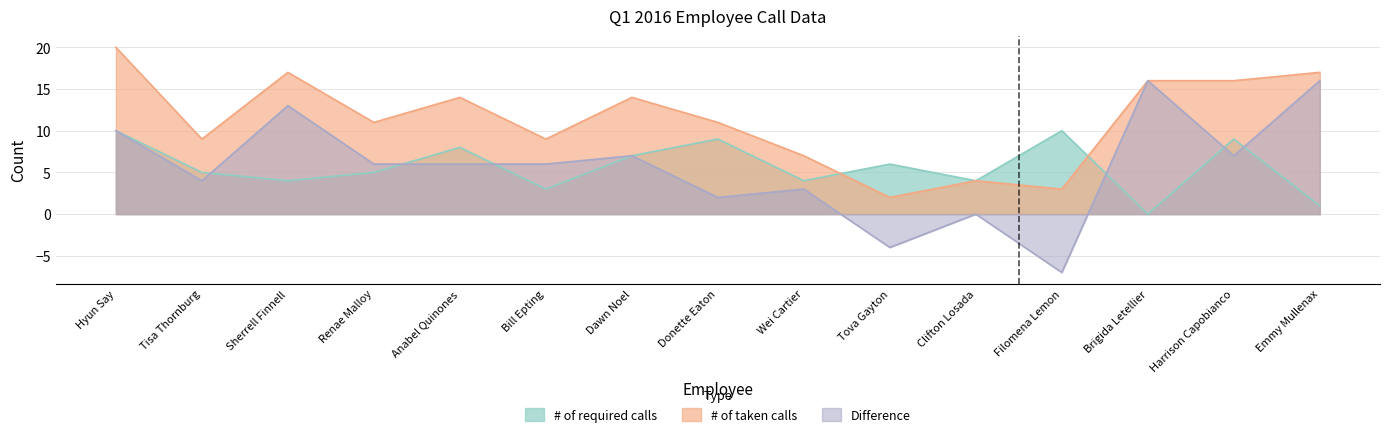

What is the value of the Difference point at the 7th from the left?

7